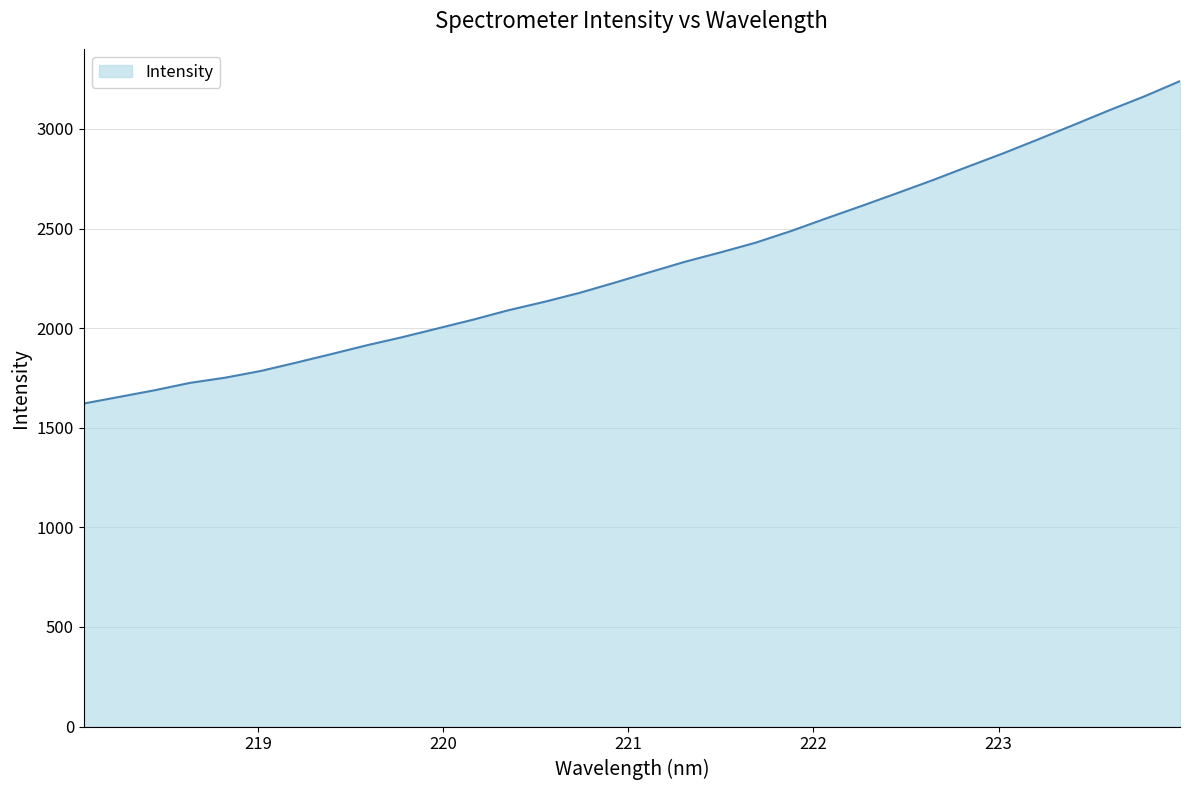

How many lines are shown in the chart?

1